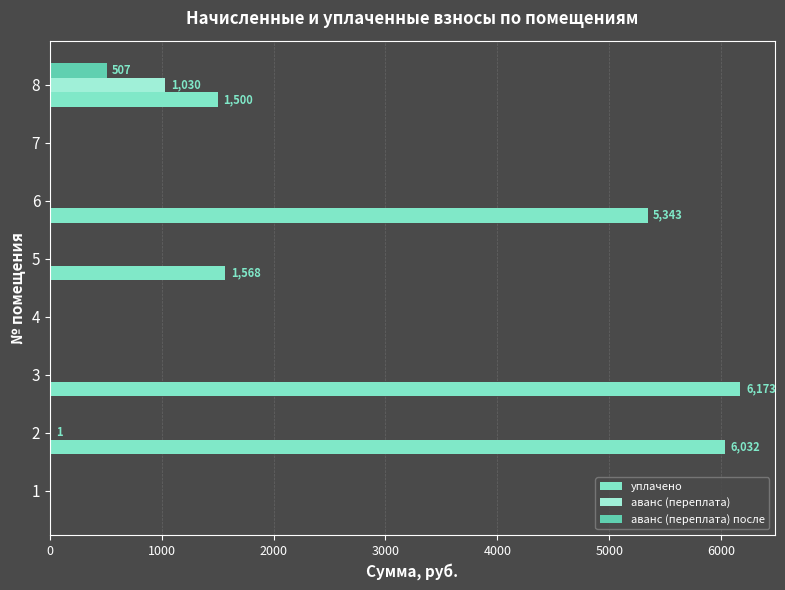

What is the difference between the second highest and minimum values in the аванс (переплата) series?

1.3